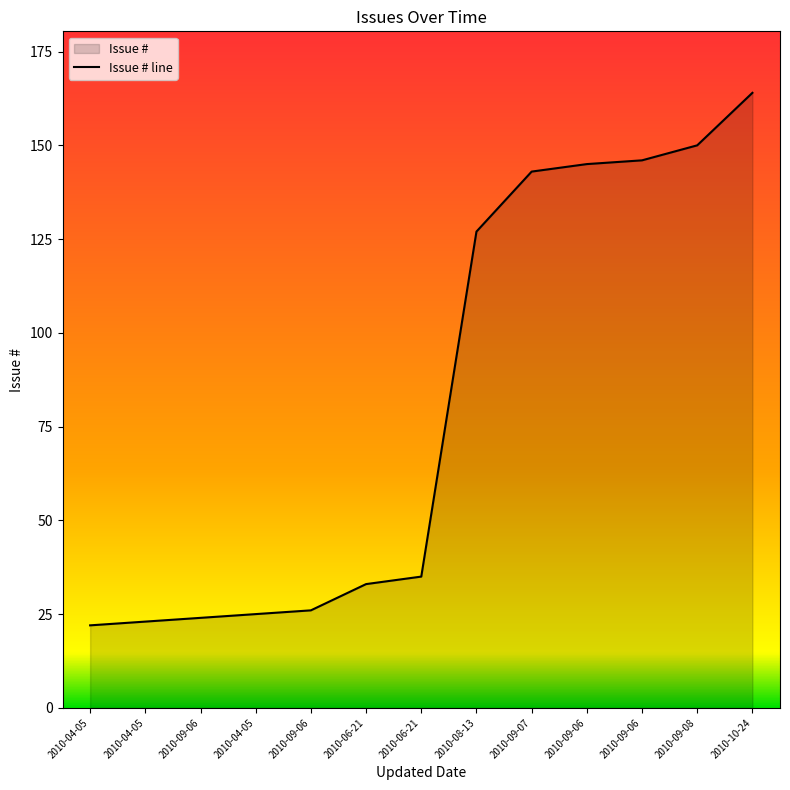

Is it true that the value at 2010-08-13 is 29?

False